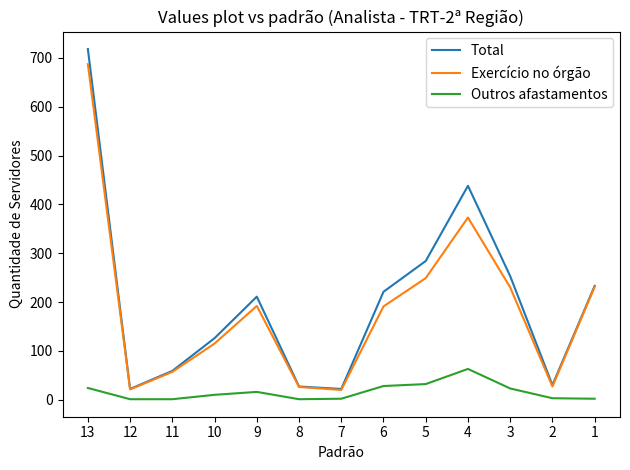

Which series has the largest range (max minus min)?

Total